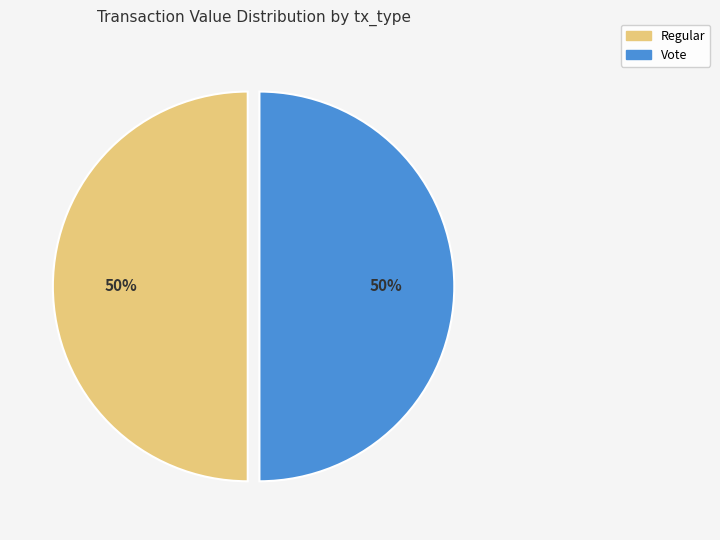

To the nearest percent, what is the average slice percentage?

50%